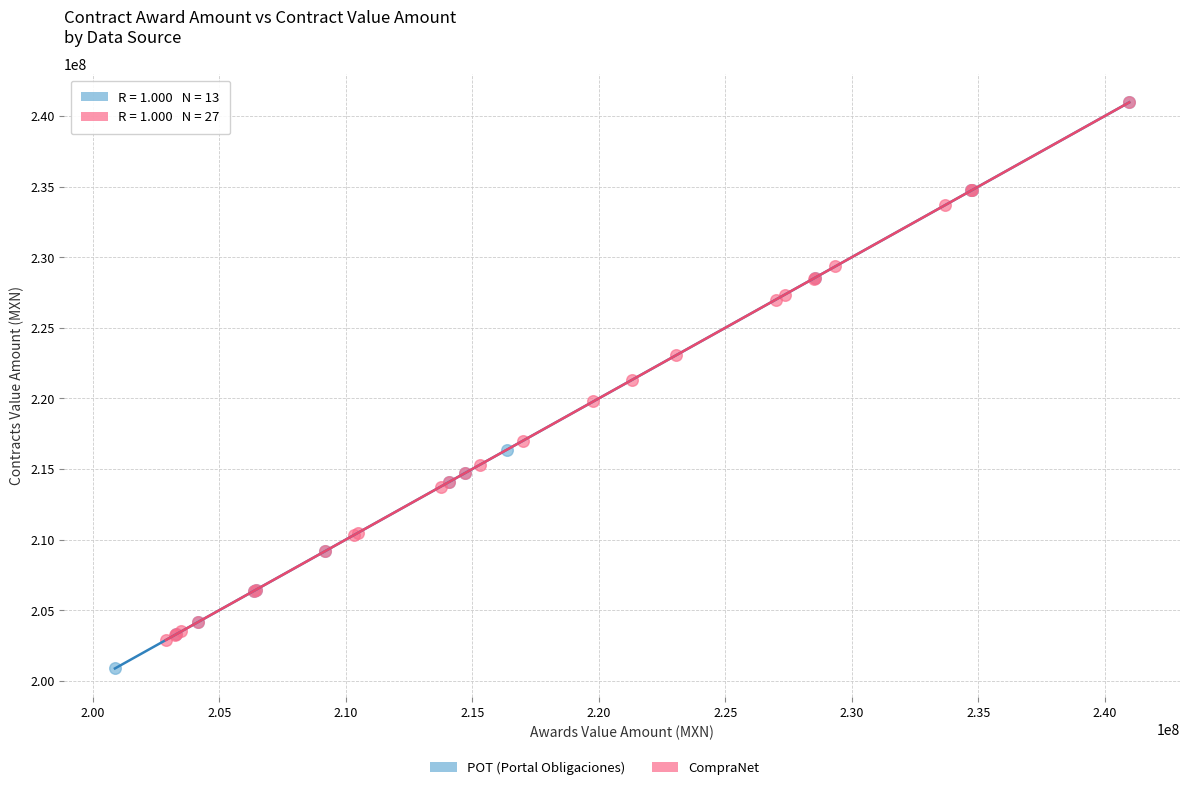

Which series has the largest Y range (max minus min)?

POT (Portal Obligaciones)